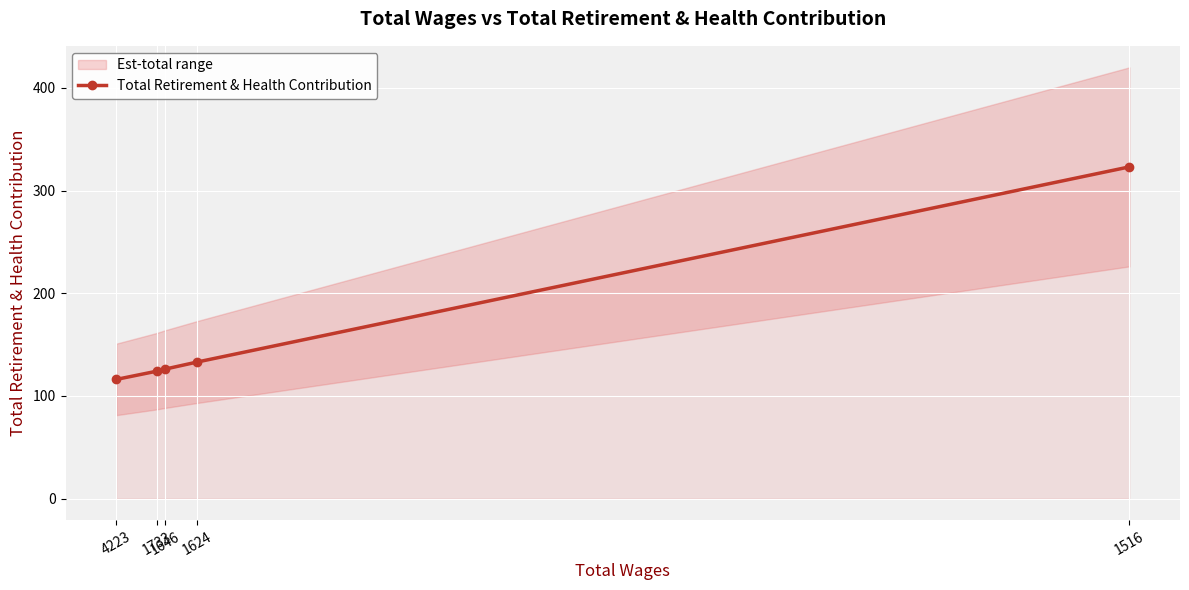

The value at 1624 is 133. True or false?

True